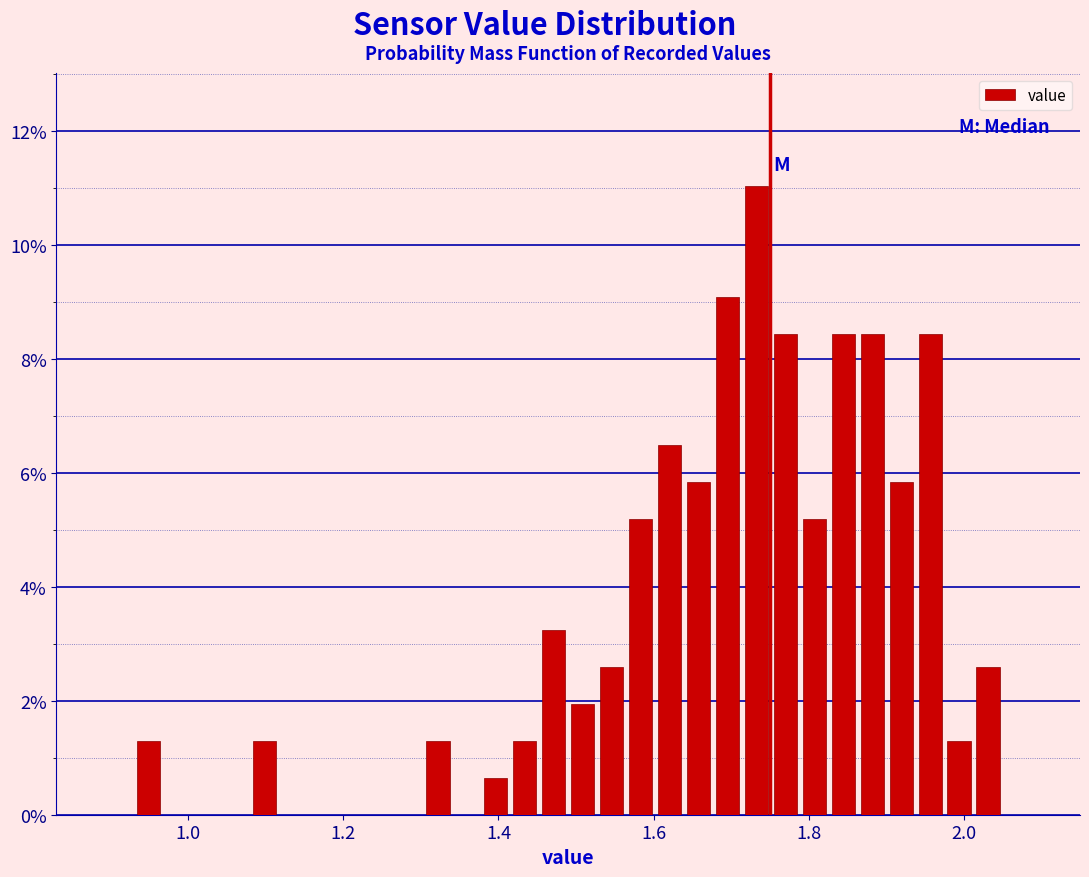

Around what value on the x-axis is the tallest bar? Give the approximate position of its centre, as read against the axis.

1.74